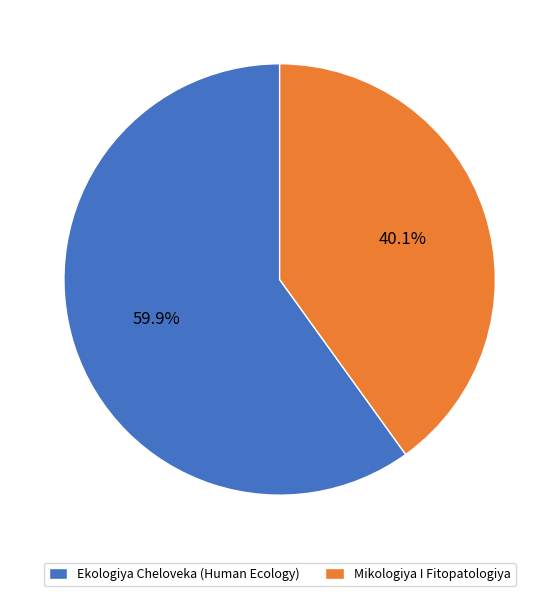

What is the largest slice in the pie chart?

Ekologiya Cheloveka (Human Ecology)